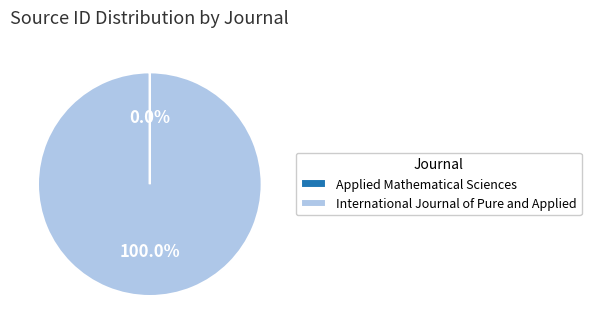

Is there a majority slice in this chart?

Yes